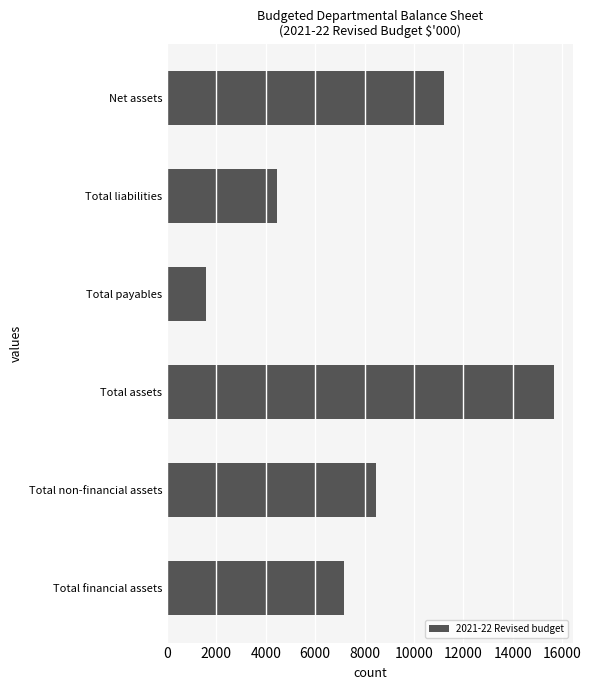

Is it true that the value at Total liabilities is 4442?

True